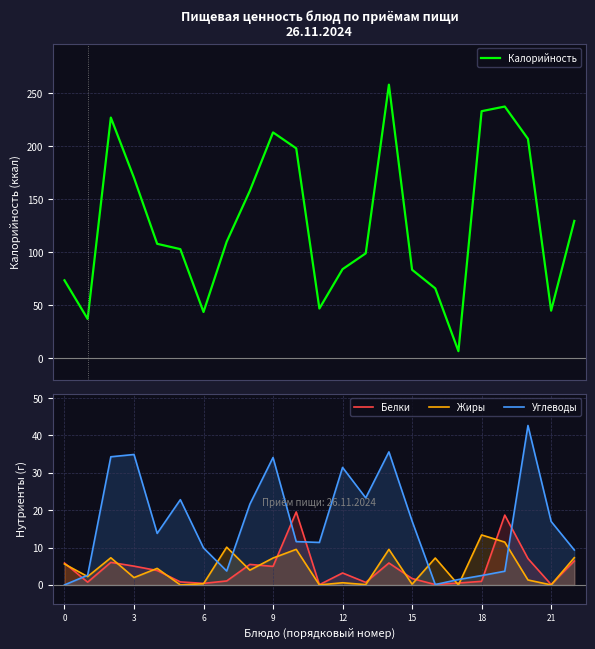

How many values in the Белки series exceed 3?

12